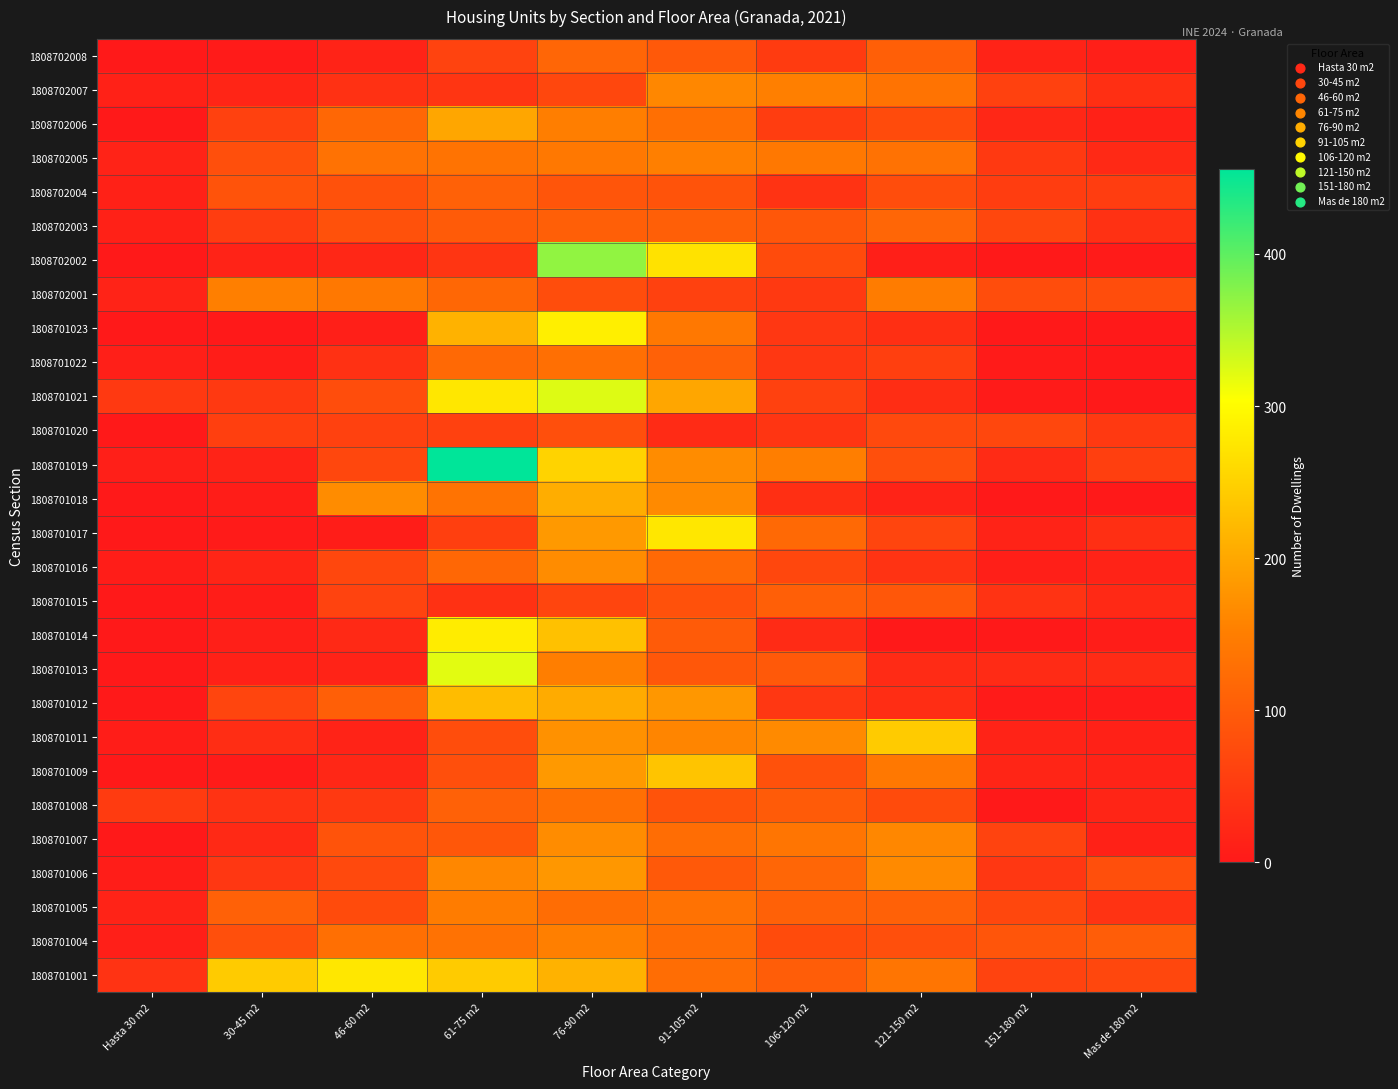

At which category does the chart reach its peak across all series?

61-75 m2